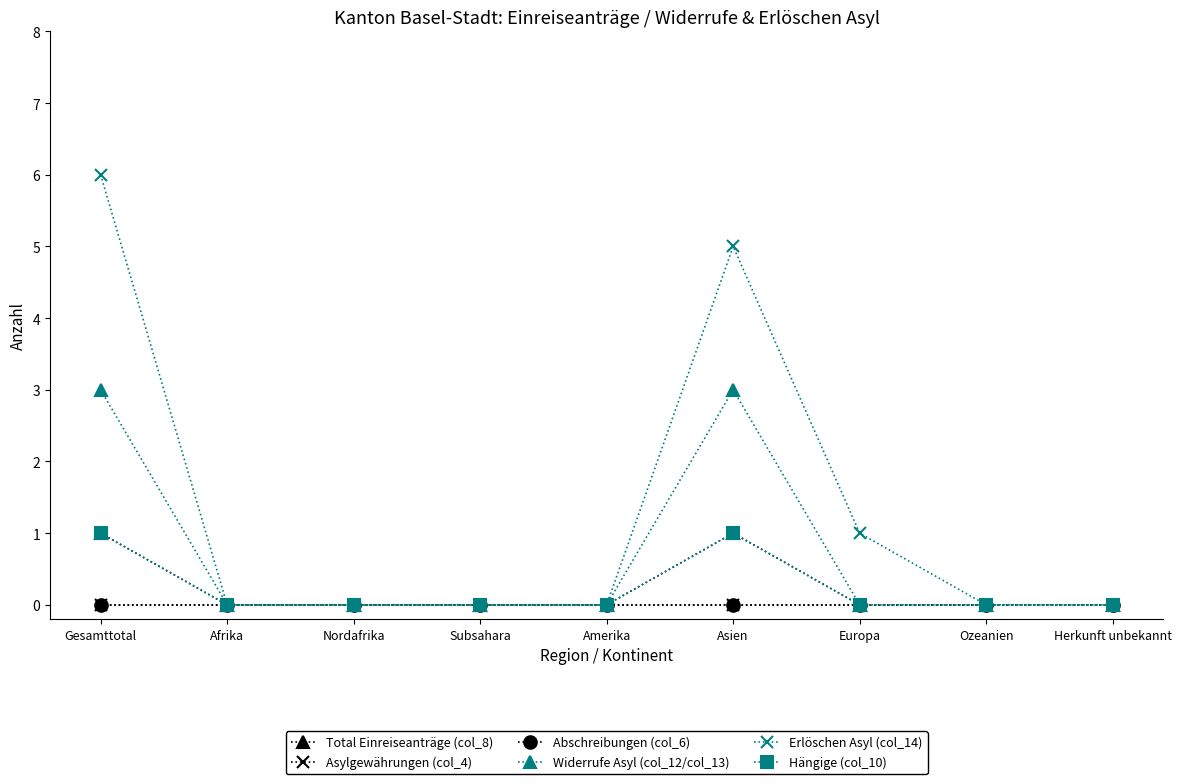

Does the chart have visible grid lines?

No